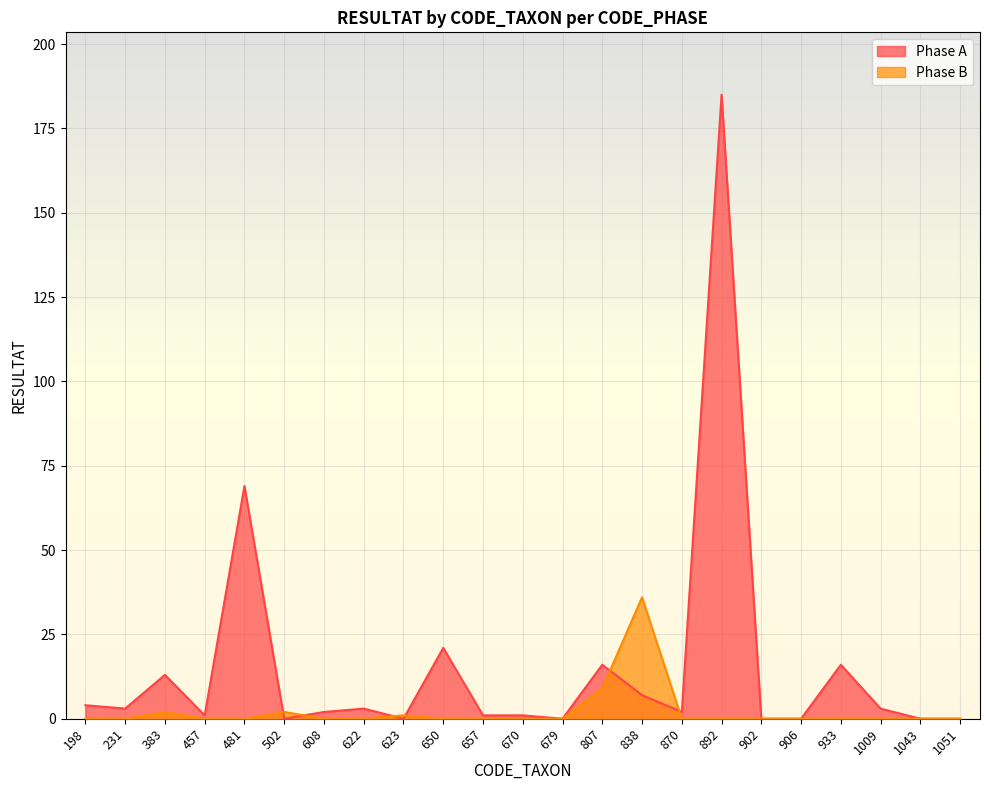

Where does the Phase A series first go above 2?

198